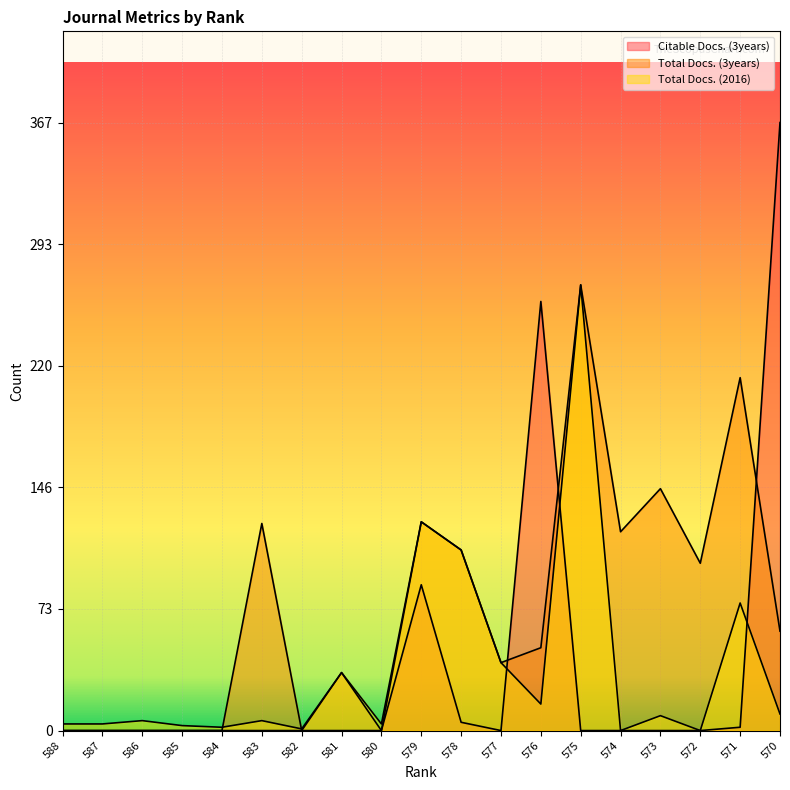

What are all the series names shown in the legend?

Citable Docs. (3years), Total Docs. (3years), Total Docs. (2016)